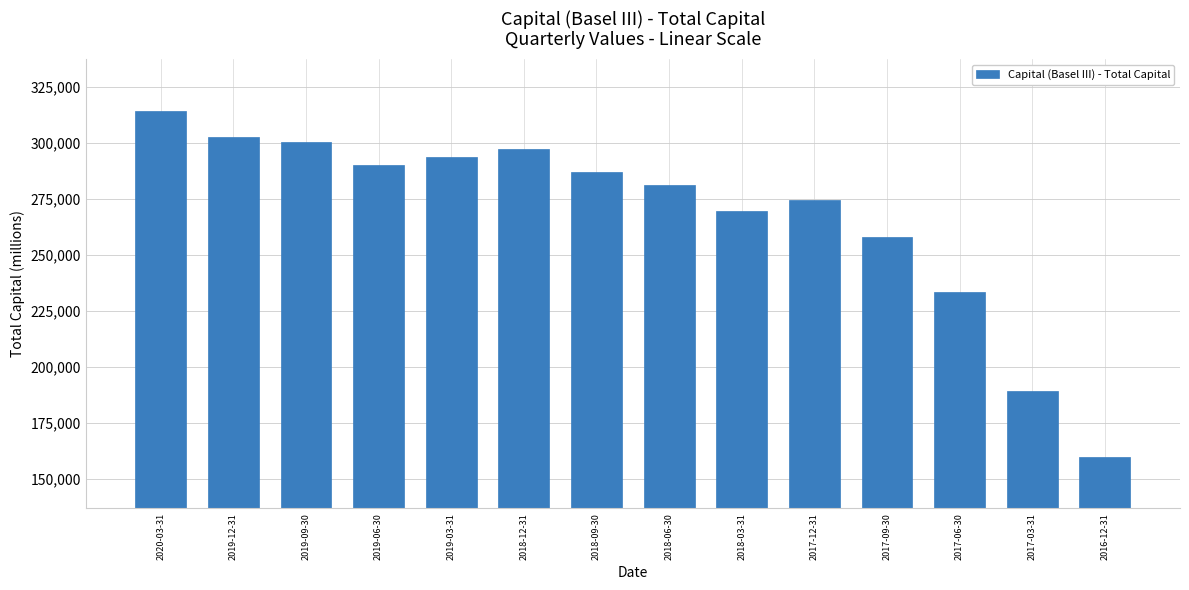

At which category does the chart reach its minimum across all series?

2016-12-31